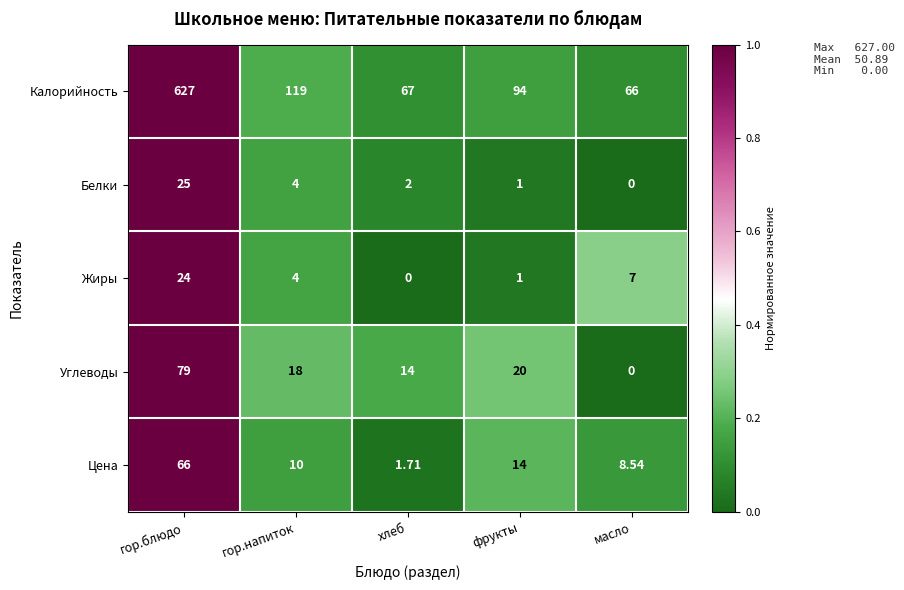

What is the spread (max minus min) of values at хлеб?

67.0